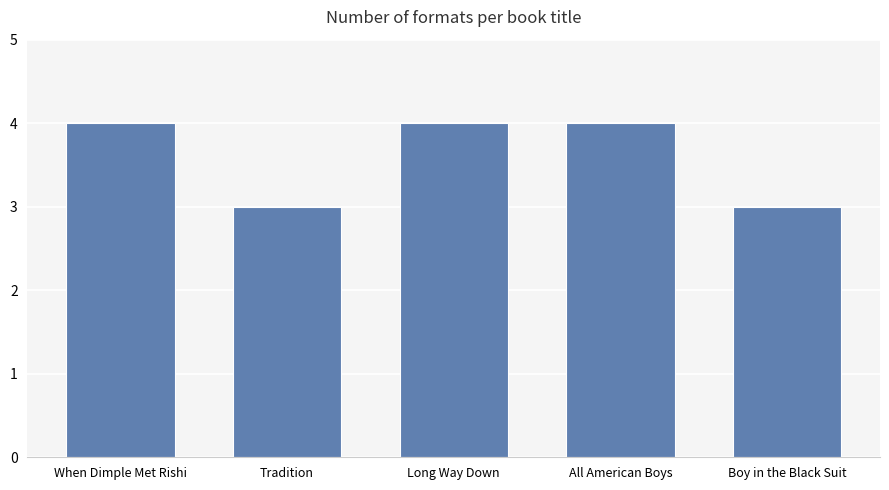

The value at Boy in the Black Suit is 3. True or false?

True